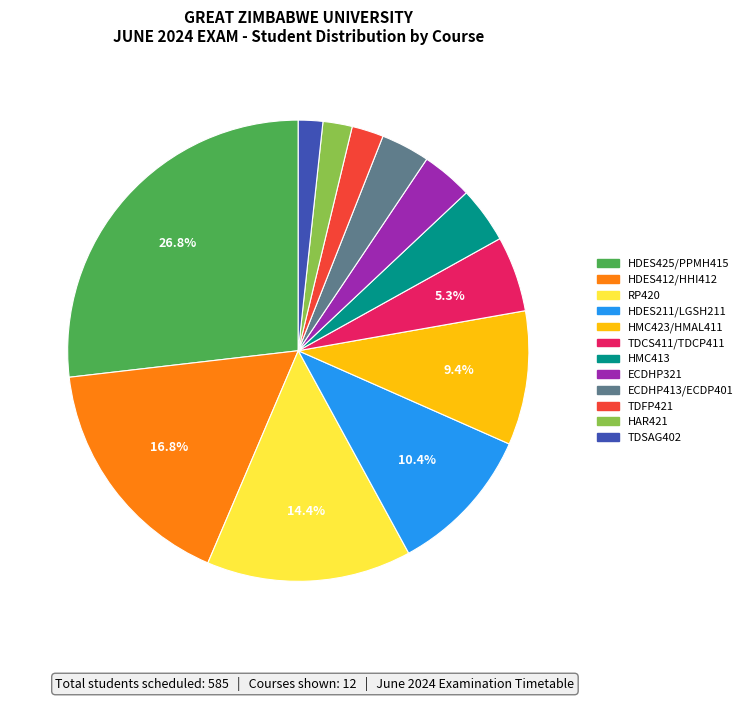

Is it true that HDES412/HHI412 is 17% of the pie?

True